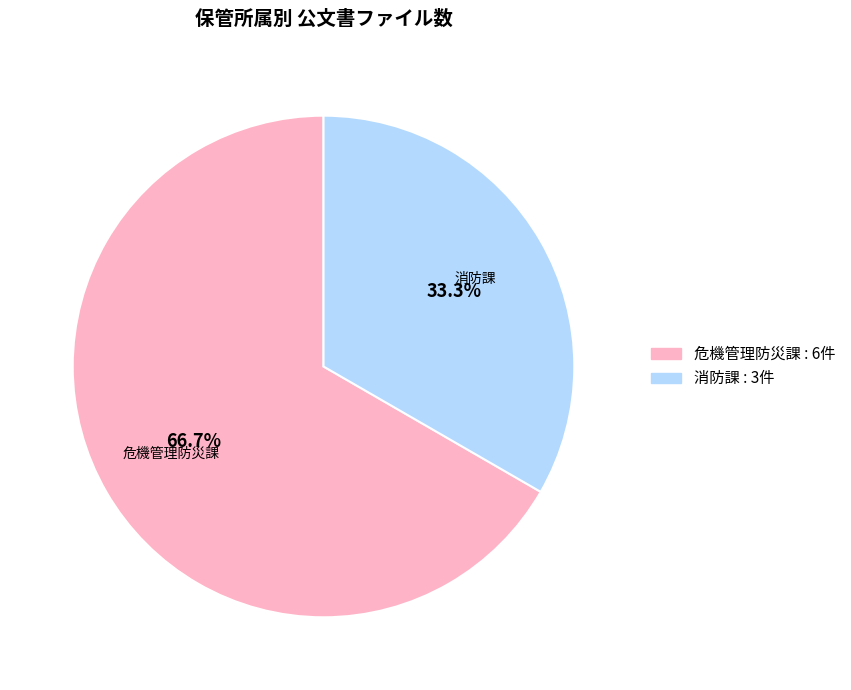

Is it true that 危機管理防災課 is 55% of the pie?

False